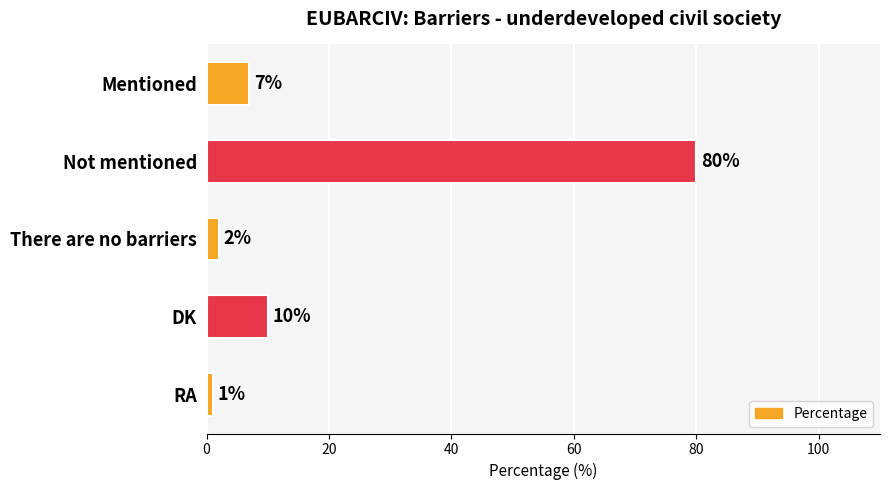

The chart shows a value of 10 at DK. True or false?

True